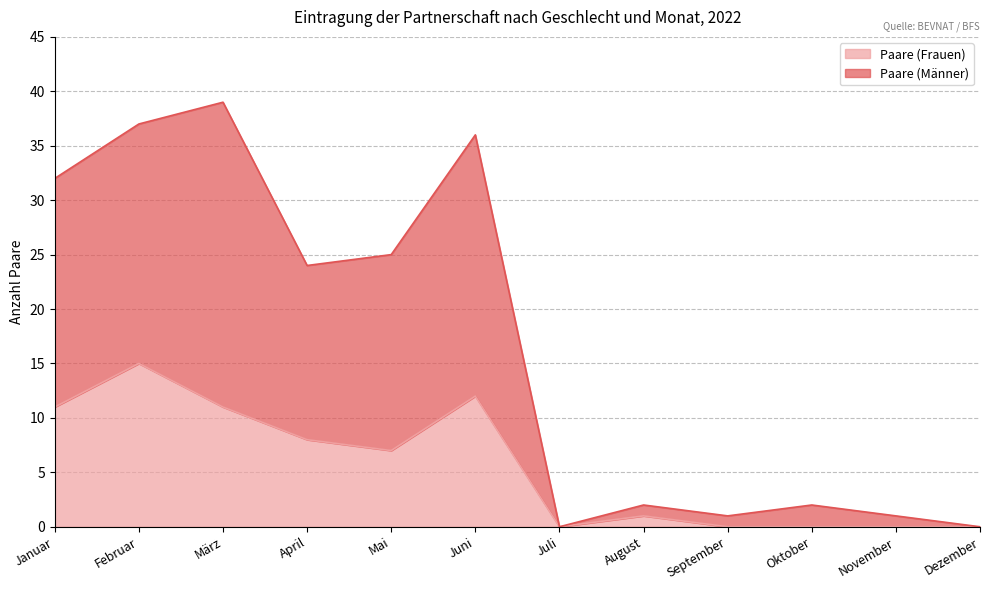

What is the total value across all series at Juni?

36